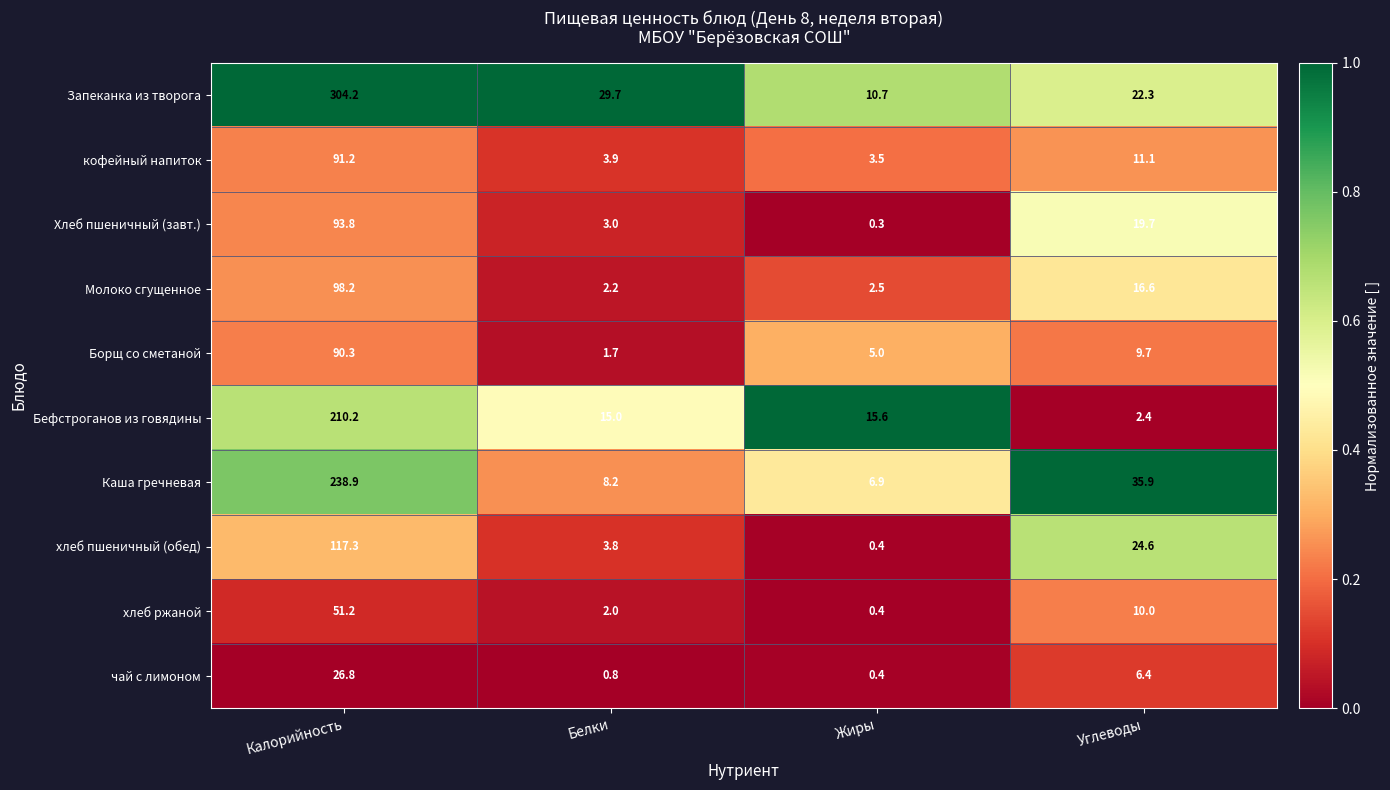

Rank the categories by Запеканка из творога value from highest to lowest.

Калорийность, Белки, Углеводы, Жиры